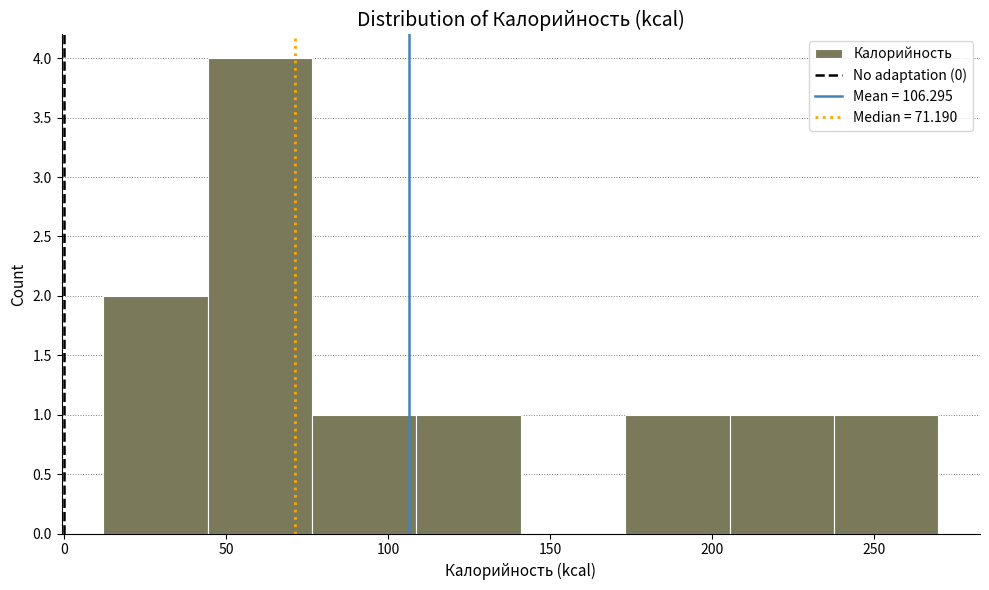

Reading left to right, list every bar in this chart as the range it spans on the x-axis followed by its height. Neither the bar edges nor the heights are printed on the chart, so give them approximately, as read against the axes.

10 to 45: 2
45 to 75: 4
75 to 110: 1
110 to 140: 1
140 to 175: 0
175 to 205: 1
205 to 240: 1
240 to 270: 1